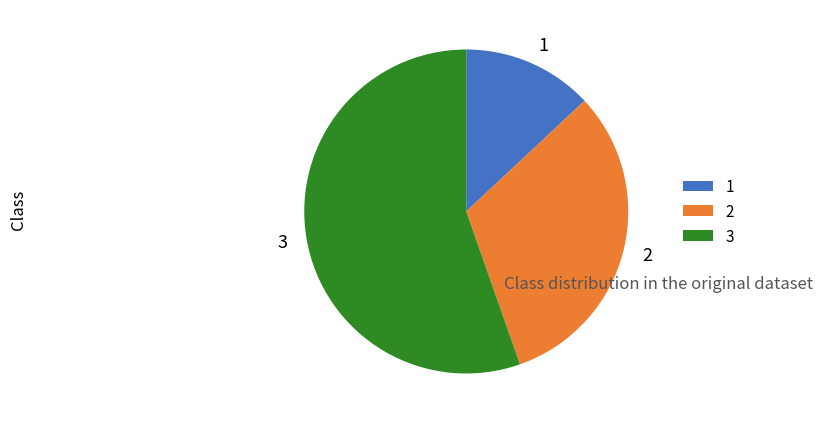

Do 3 and 2 together represent more than half of the pie?

Yes